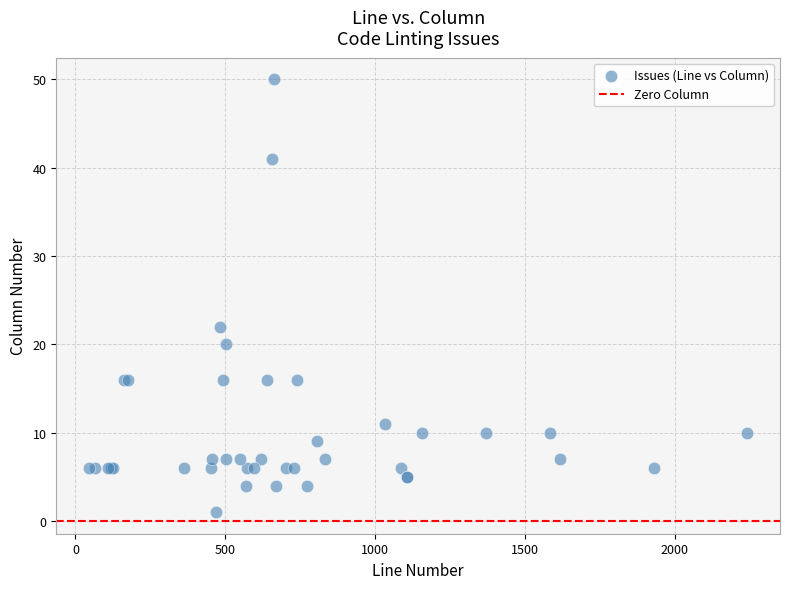

What Y value in the scatter plot is closest to 25?

22